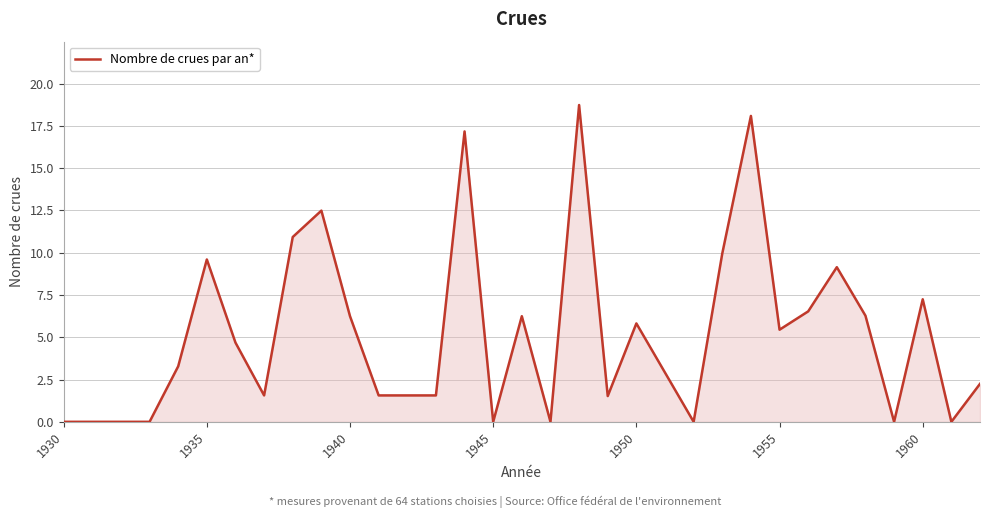

Does the chart have visible grid lines?

Yes